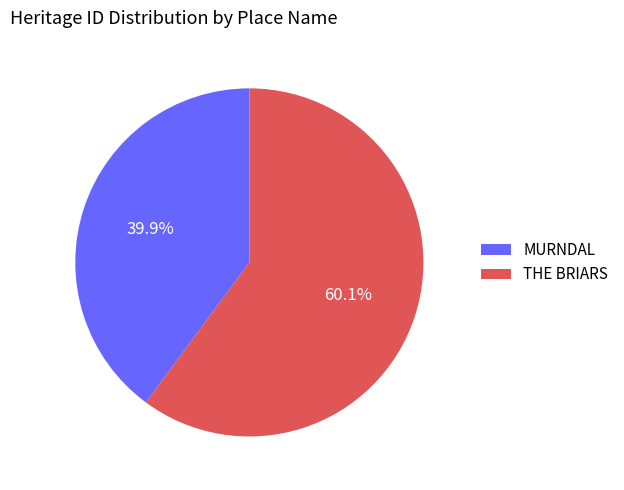

True or false: MURNDAL accounts for 48% of the total.

False